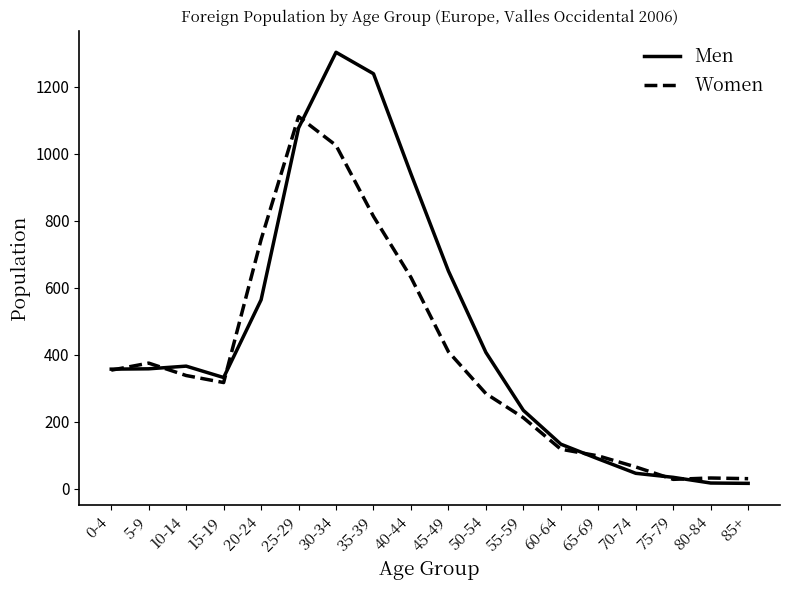

At which category is the sum across all series the highest?

30-34